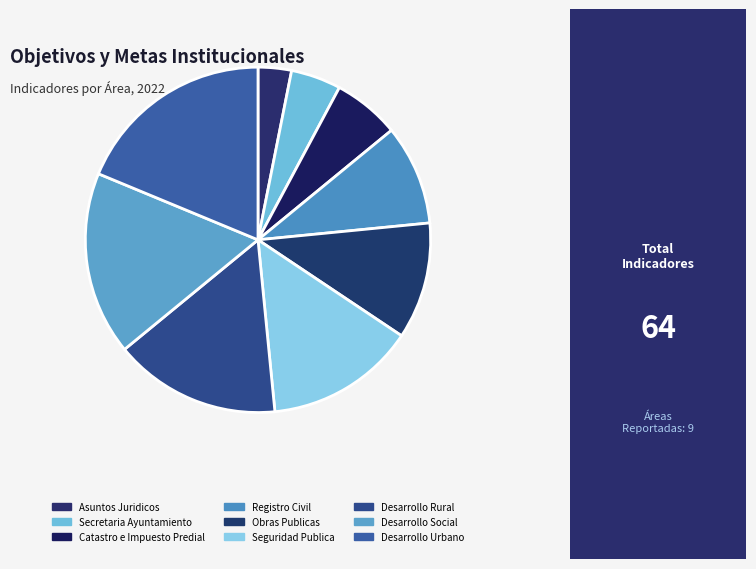

How many segments does this pie chart have?

9